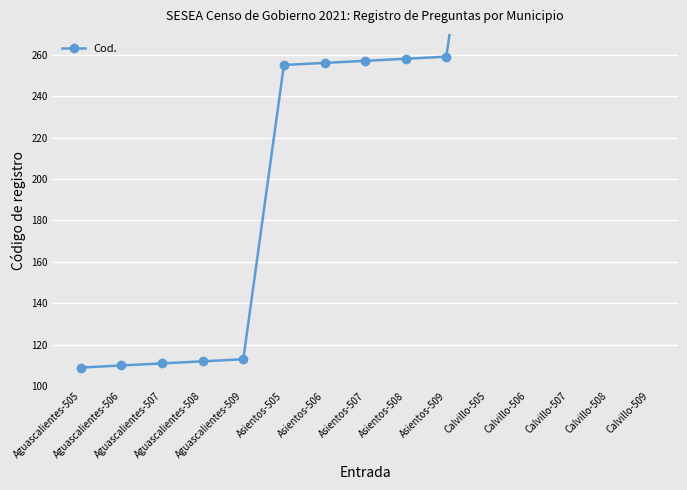

Reading left to right, list all the values displayed in this chart.

Aguascalientes-505=109	Aguascalientes-506=110	Aguascalientes-507=111	Aguascalientes-508=112	Aguascalientes-509=113	Asientos-505=255	Asientos-506=256	Asientos-507=257	Asientos-508=258	Asientos-509=259	Calvillo-505=397	Calvillo-506=398	Calvillo-507=399	Calvillo-508=400	Calvillo-509=401